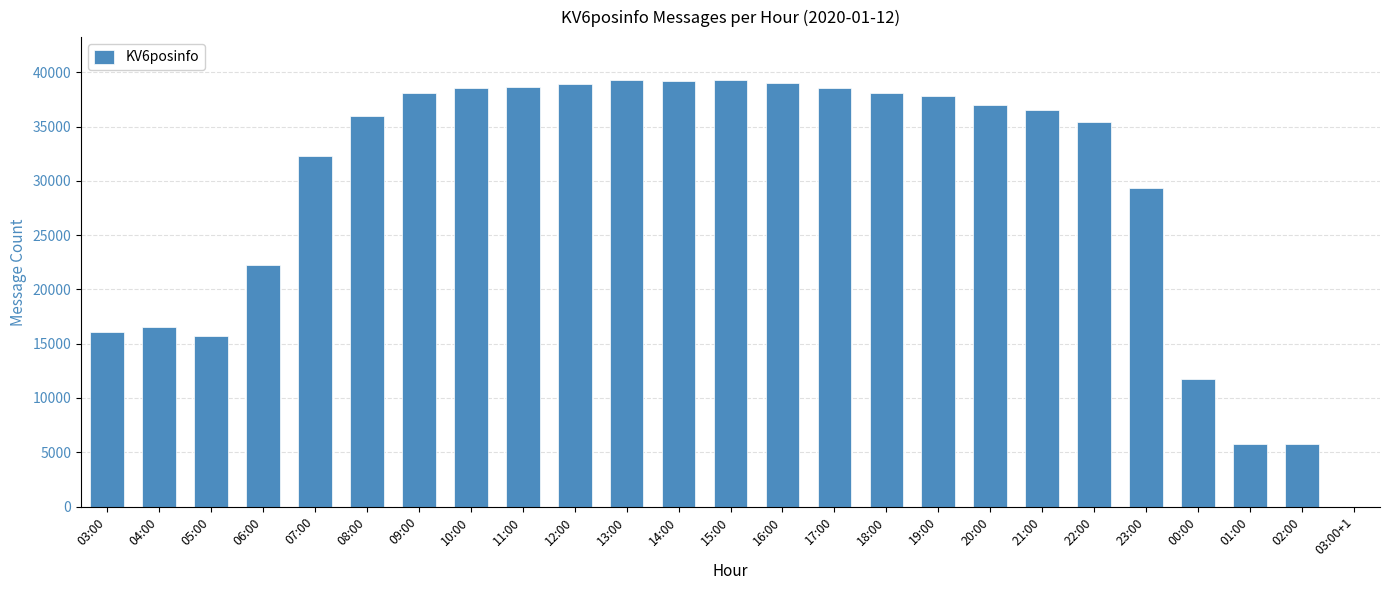

Between 00:00 and 14:00, which is larger?

14:00